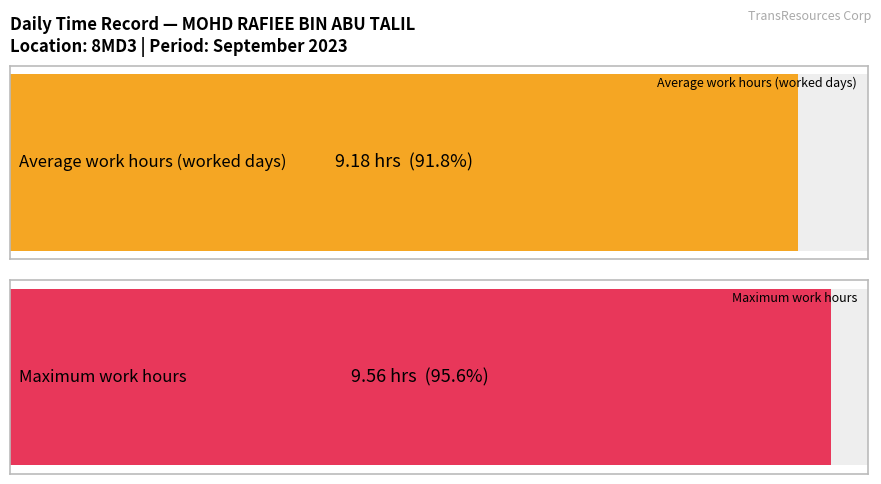

Does the chart contain stacked bars?

No